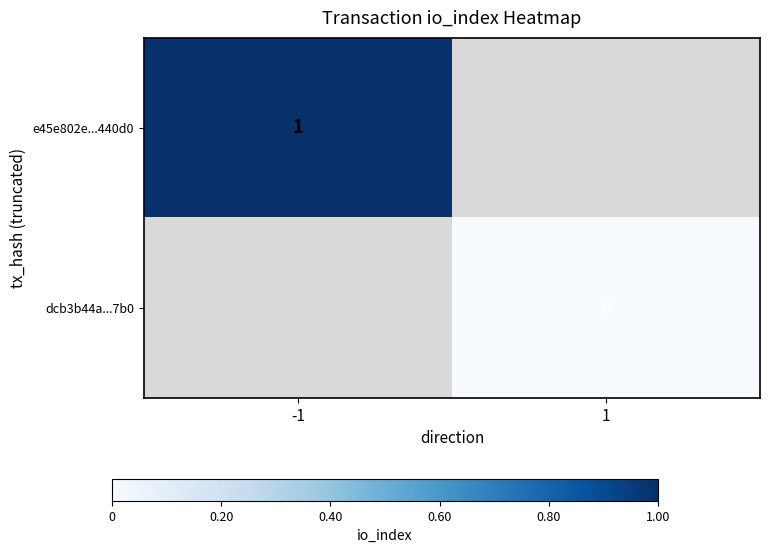

Which category has the highest value across all series?

-1